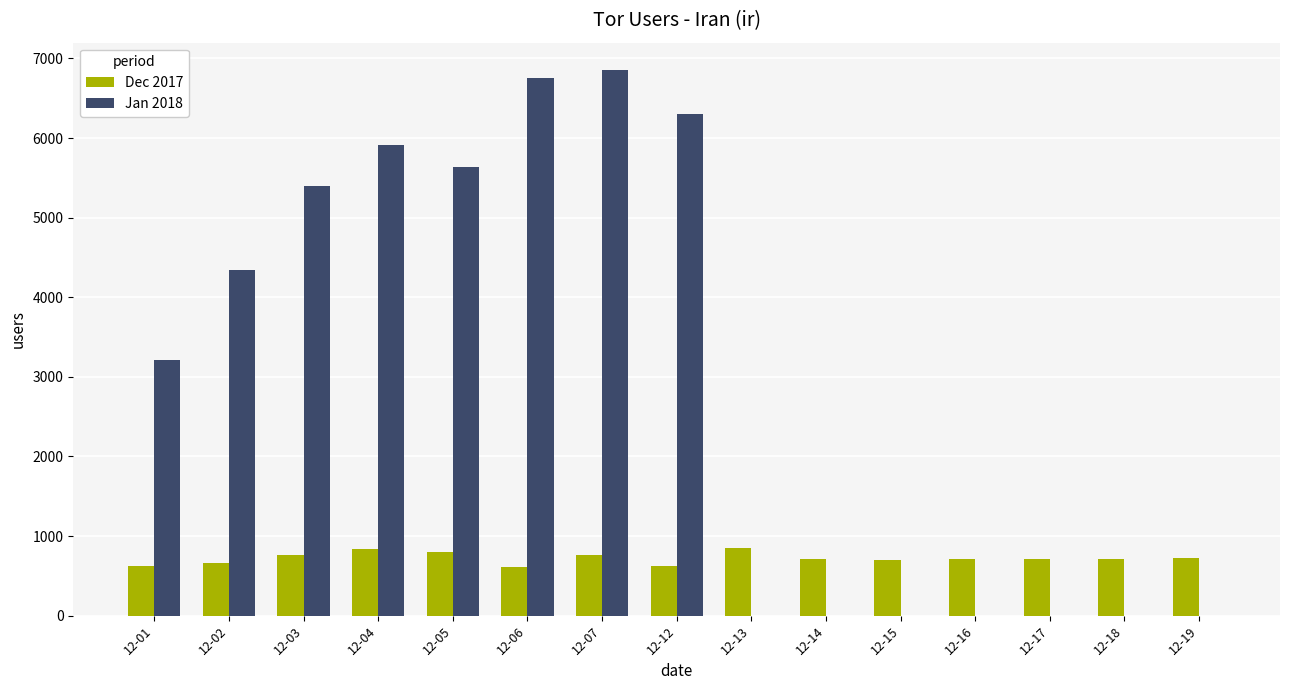

The value of Jan 2018 at 12-12 is 10464. True or false?

False